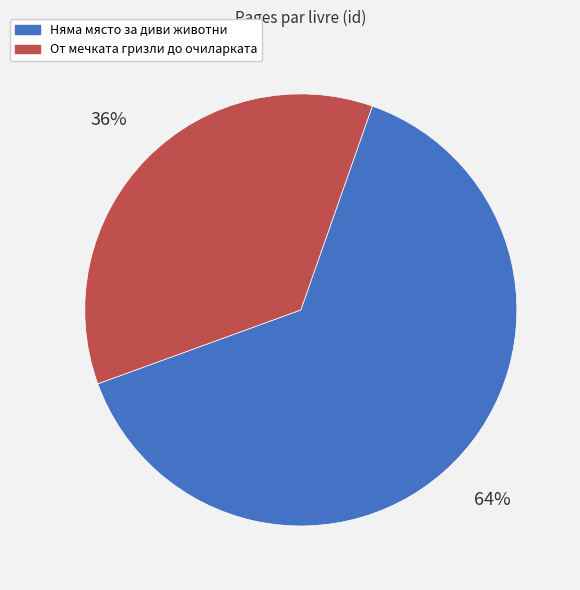

To the nearest percent, what is the difference between the largest and smallest slice percentages?

28%